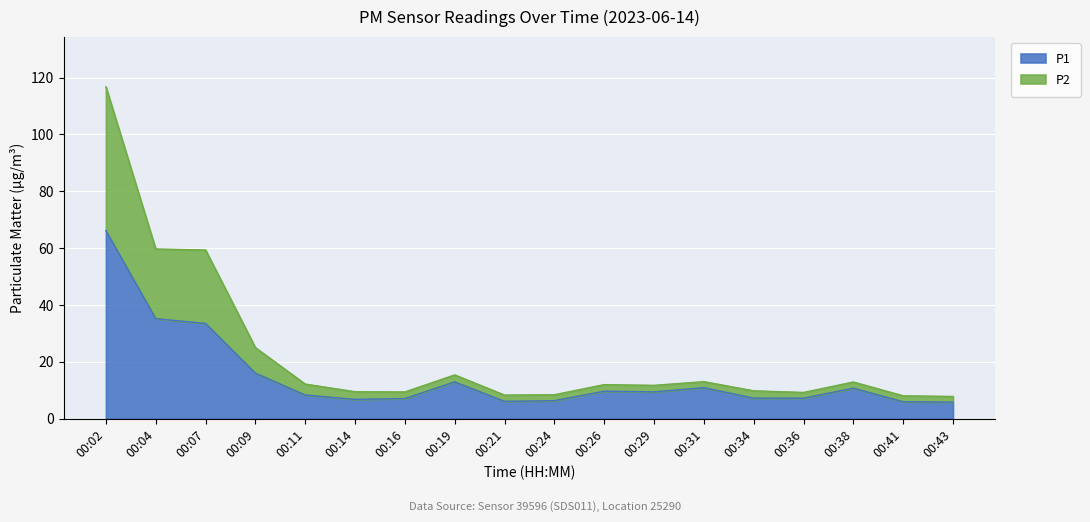

Where is P2 nearest to the value 62?

00:04